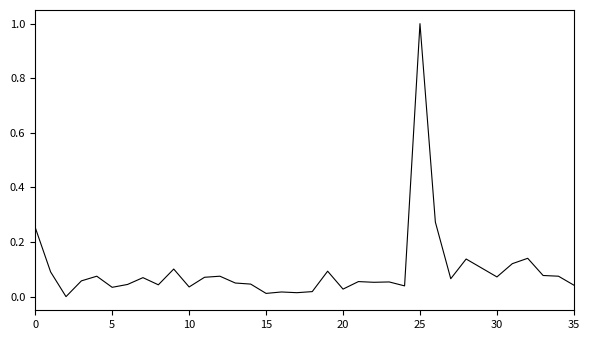

What is the greatest value displayed?

1.0